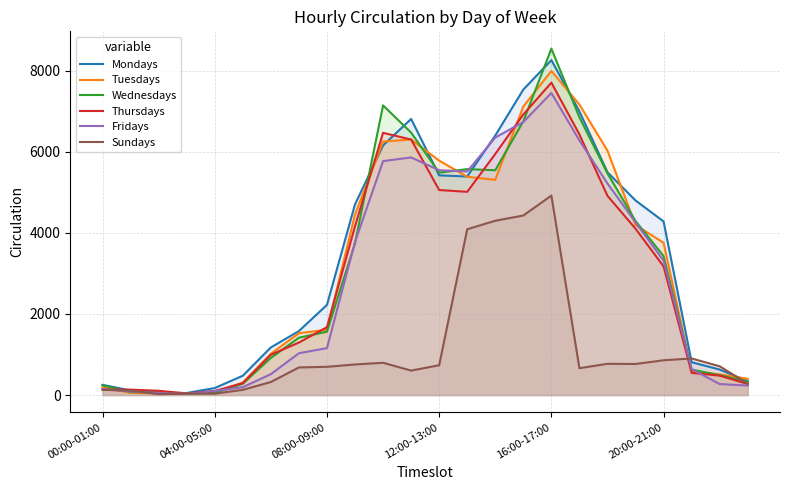

Rank the series at 00:00-01:00 from highest to lowest value.

Mondays, Wednesdays, Tuesdays, Fridays, Thursdays, Sundays